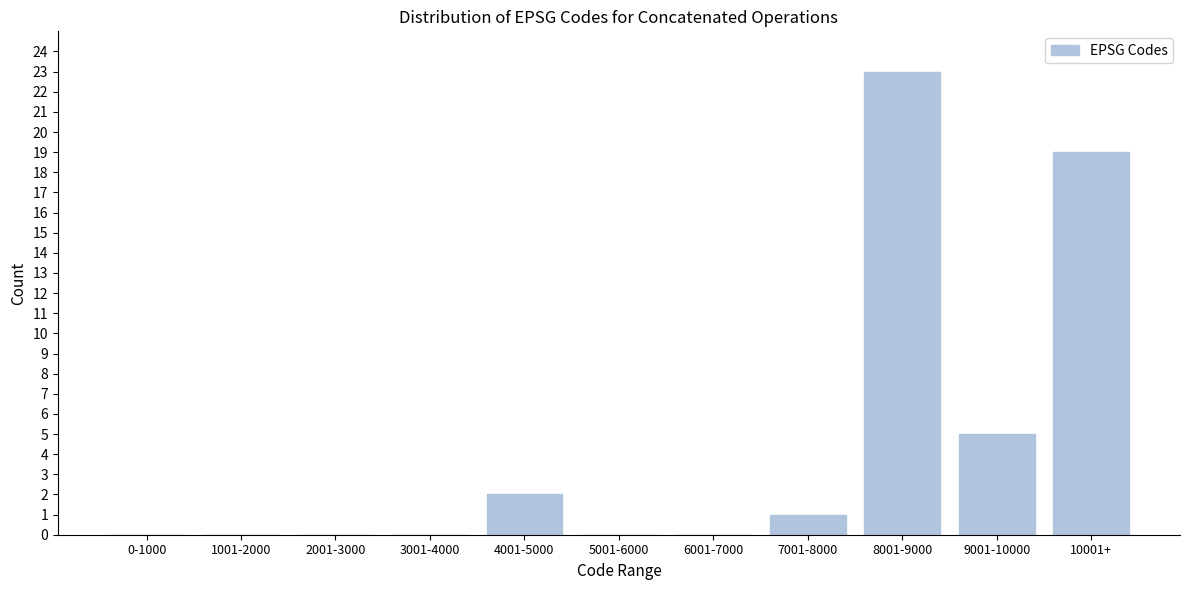

Reading right to left, extract all data points from this chart.

10001+=19	9001-10000=5	8001-9000=23	7001-8000=1	6001-7000=0	5001-6000=0	4001-5000=2	3001-4000=0	2001-3000=0	1001-2000=0	0-1000=0